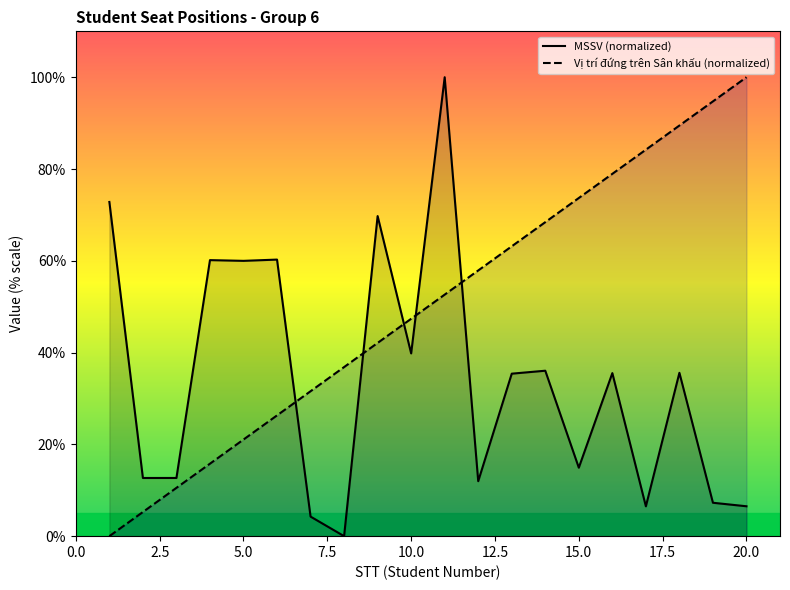

Is it true that MSSV (normalized) equals 14.9 at 15.0?

True